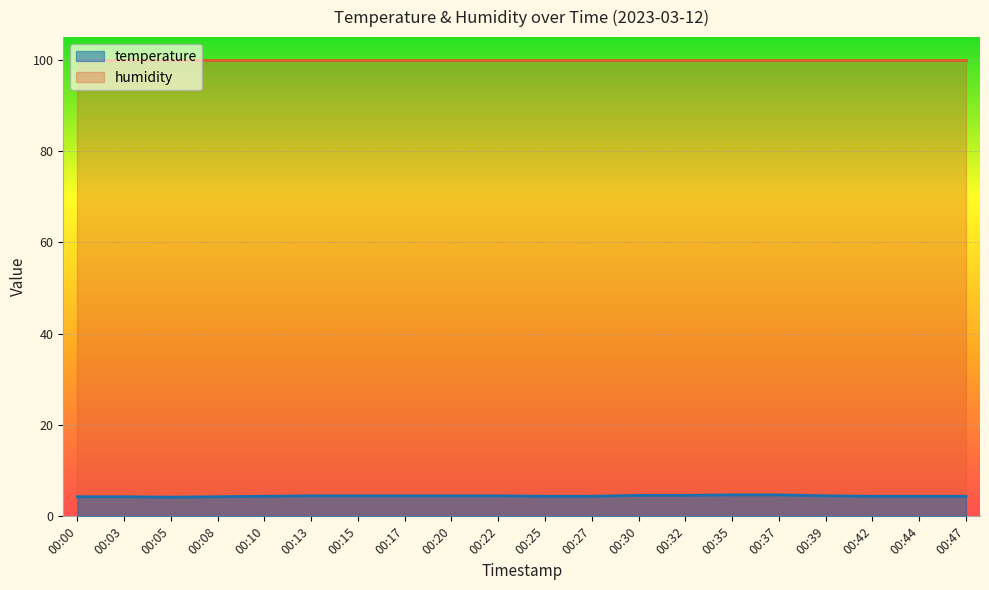

Reading right to left, what are all the values shown in this chart?

00:47=4.4	00:44=4.4	00:42=4.4	00:39=4.5	00:37=4.7	00:35=4.7	00:32=4.6	00:30=4.6	00:27=4.4	00:25=4.4	00:22=4.5	00:20=4.5	00:17=4.5	00:15=4.5	00:13=4.5	00:10=4.4	00:08=4.3	00:05=4.2	00:03=4.3	00:00=4.3